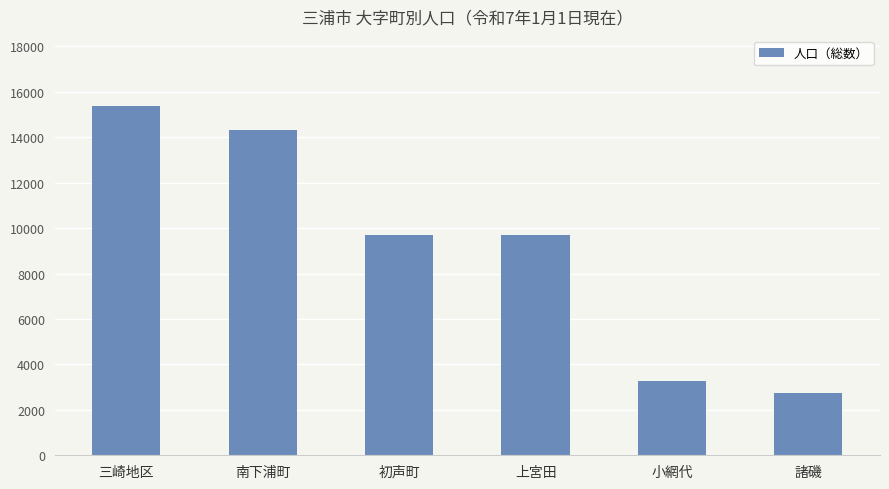

Are the bars horizontal?

No